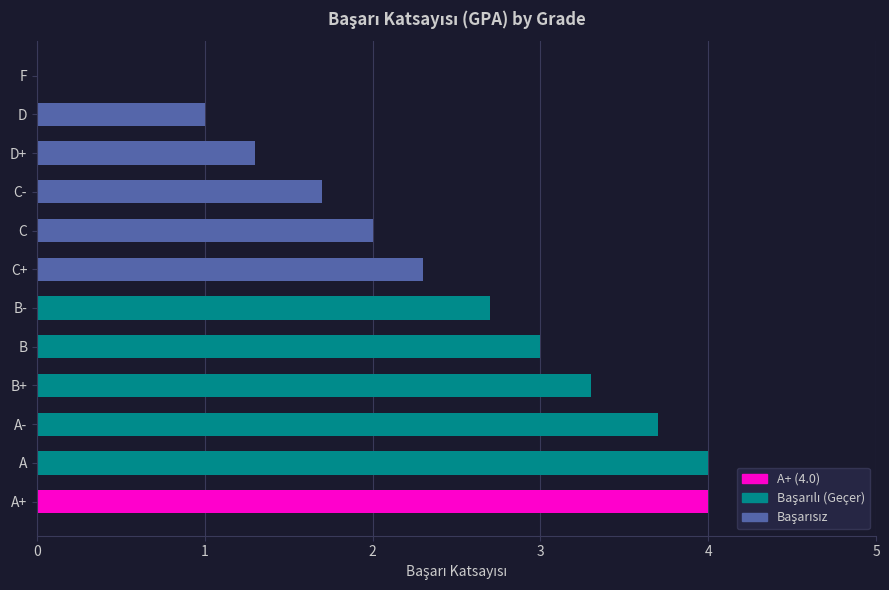

Between F and D+, which is larger?

D+